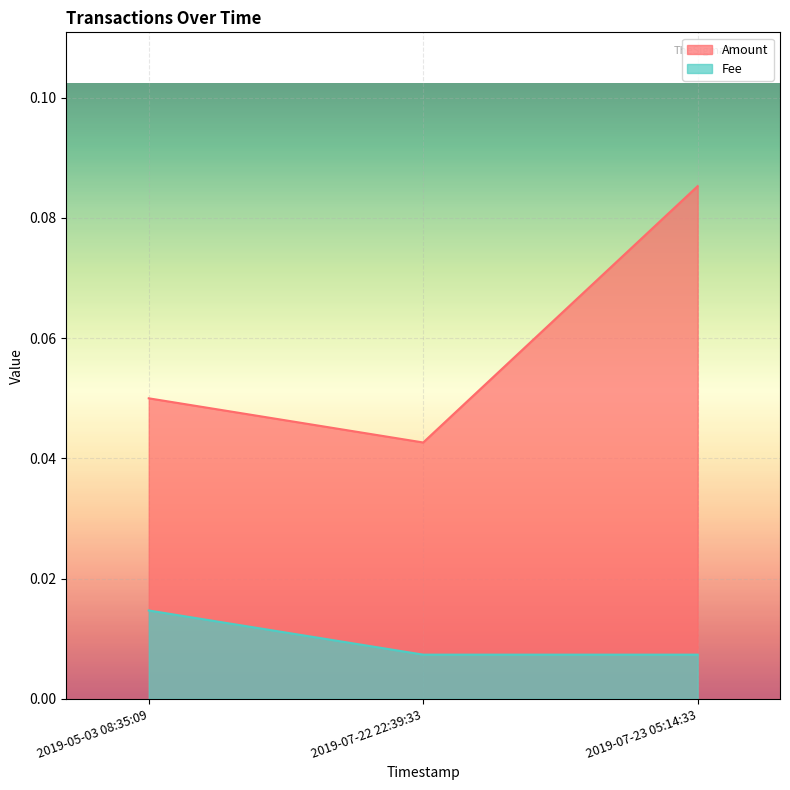

Count the Fee values in the range 0 to 1.

3